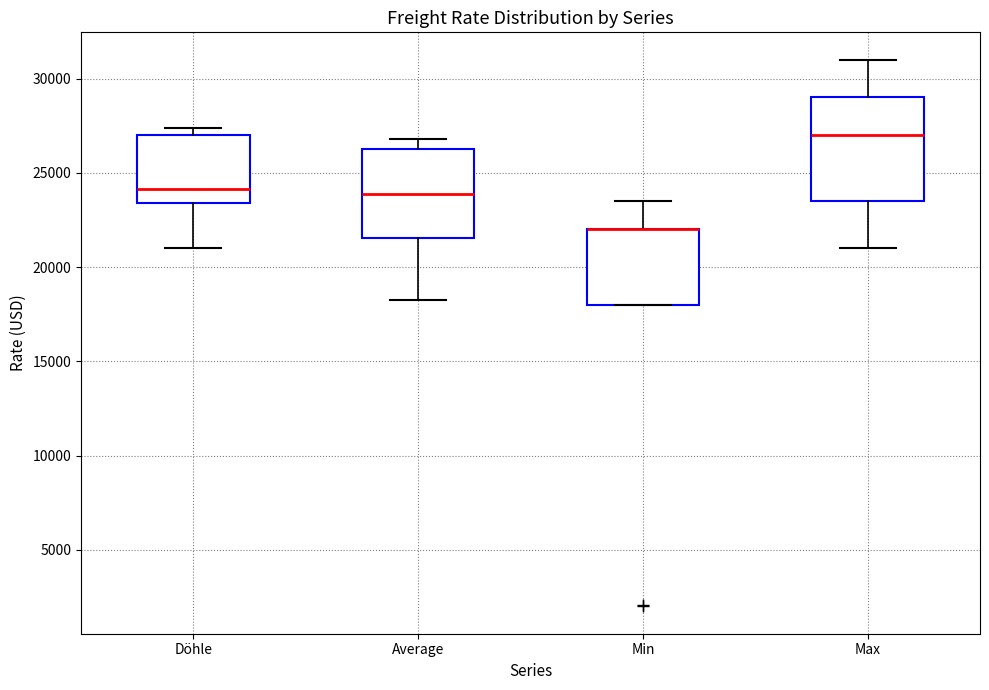

Reading left to right, read every box against the y-axis: the position of its median line, the range the box covers, and the ends of its whiskers. The values are not printed on the chart, so give them approximately, as read against the axis.

Döhle: median 24000, box 23500 to 27000, whiskers 21000 to 27500
Average: median 24000, box 21500 to 26000, whiskers 18000 to 27000
Min: median 22000 (drawn on the box's upper edge), box 18000 to 22000, whiskers 18000 to 23500
Max: median 27000, box 23500 to 29000, whiskers 21000 to 31000